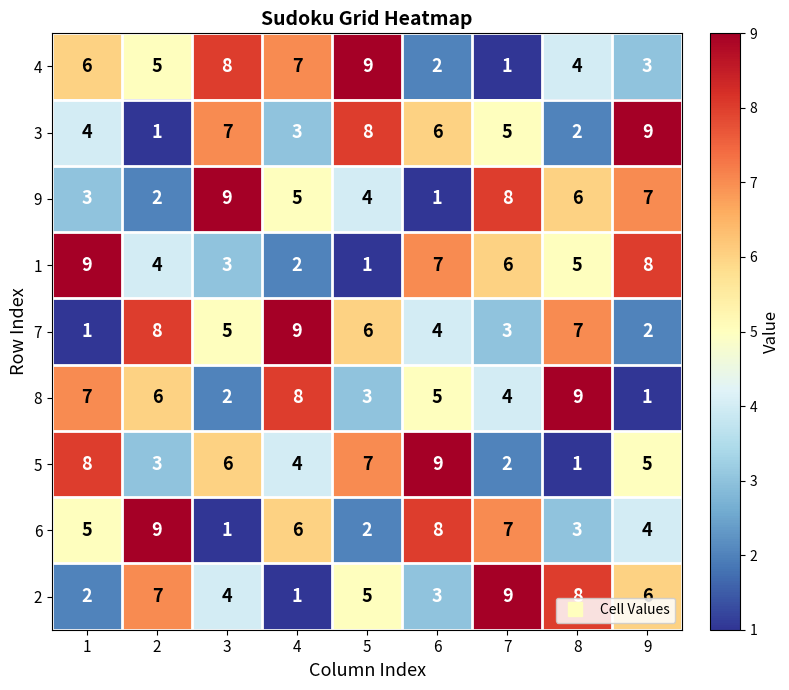

What is the difference between the highest and lowest values at 5?

8